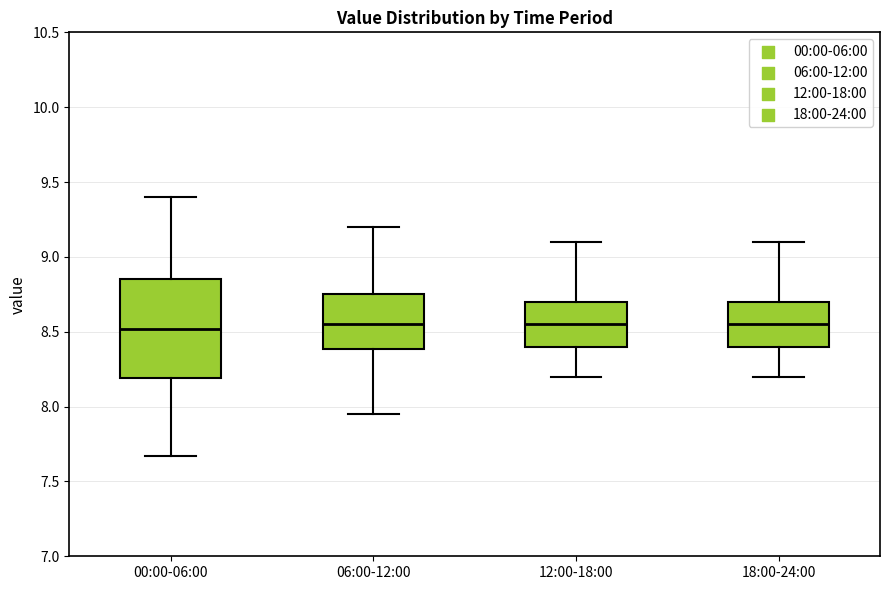

Comparing the boxes themselves (not the whiskers), which one is the tallest?

00:00-06:00